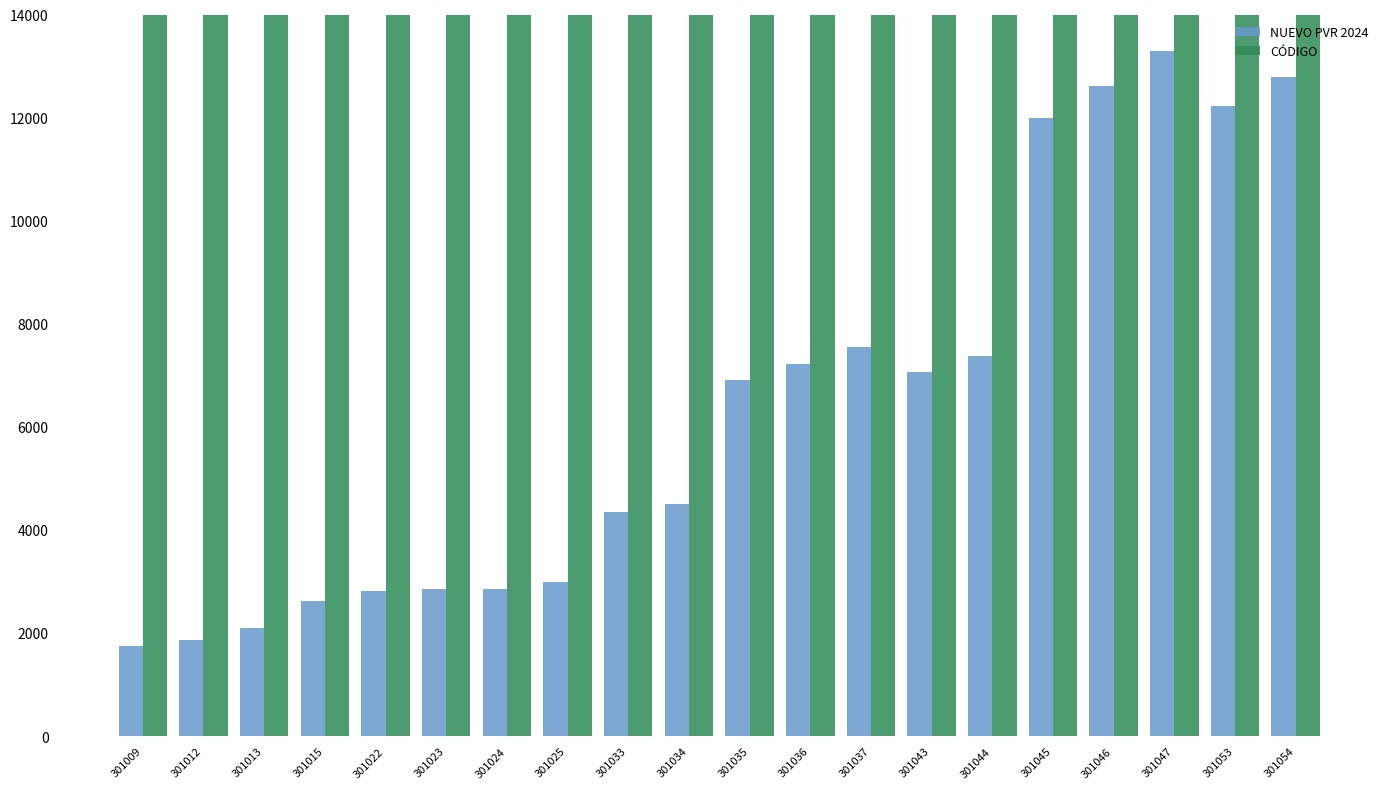

What is the sum of all NUEVO PVR 2024 values?

127712